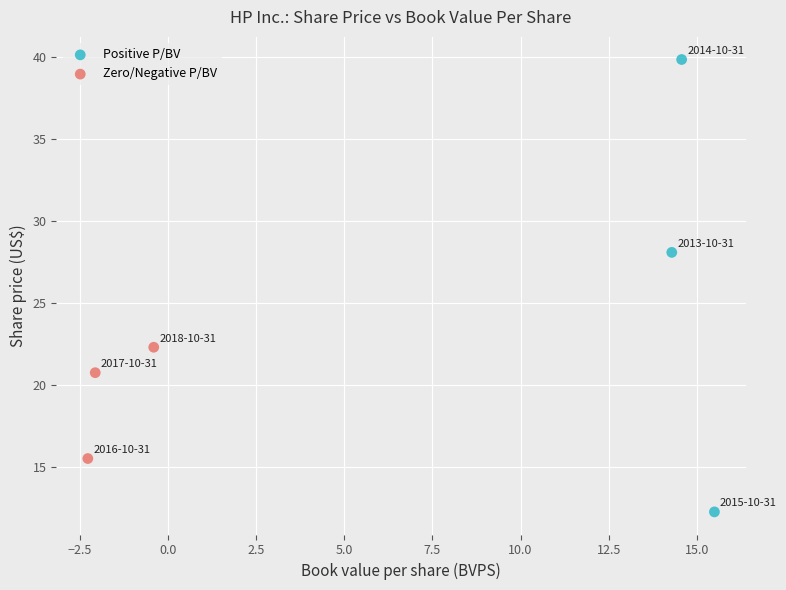

Which series contains the lowest Y value?

Positive P/BV